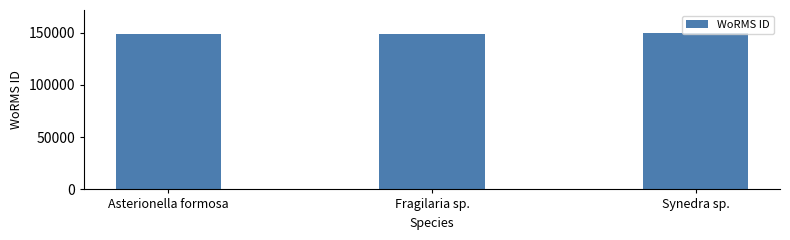

What is the smallest value displayed?

148954